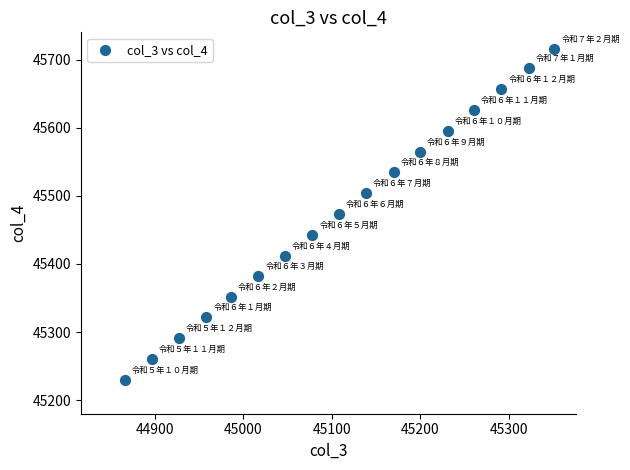

What is the range of Y values (max minus min)?

486